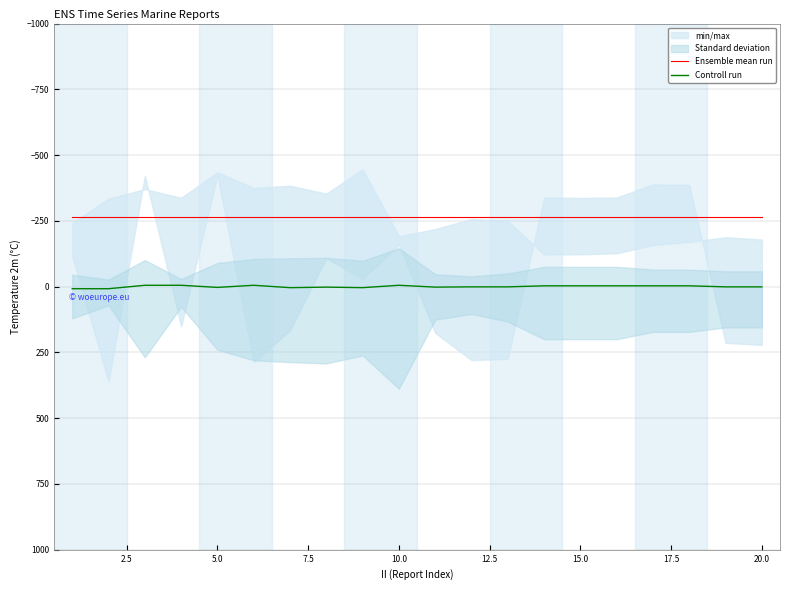

Rank the series by their average value, from highest to lowest.

Controll run, Ensemble mean run